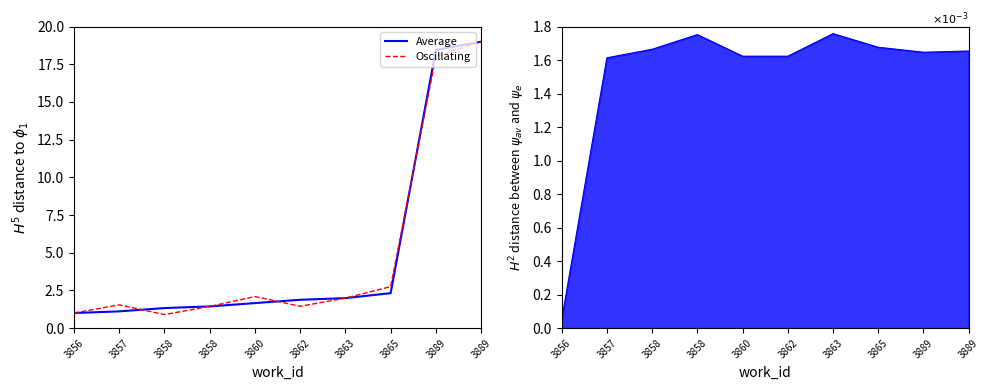

Is it true that Average equals 0.5 at 3863?

False